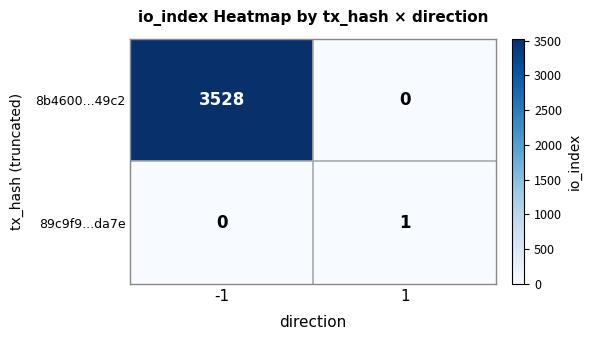

What is the greatest value displayed?

3528